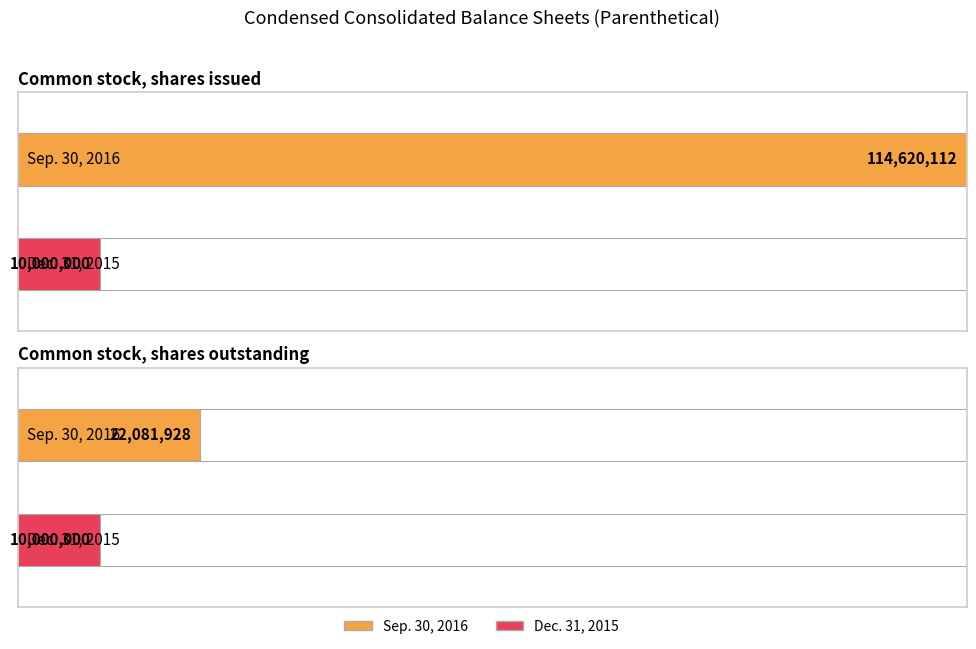

How many groups of bars are there?

2